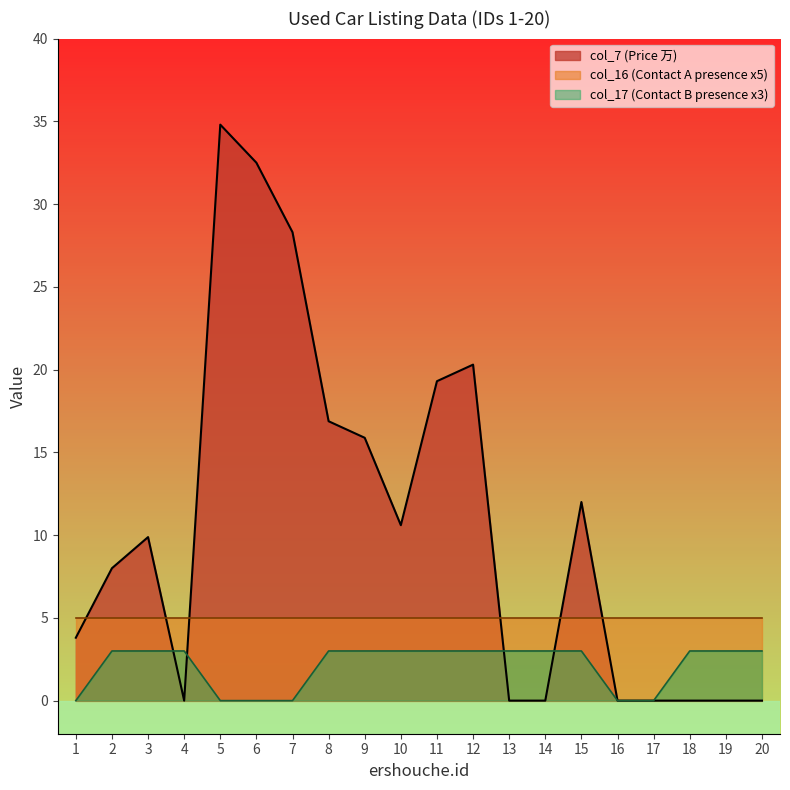

What is the difference between the maximum and minimum values in the col_16 (Contact A) series?

3.0